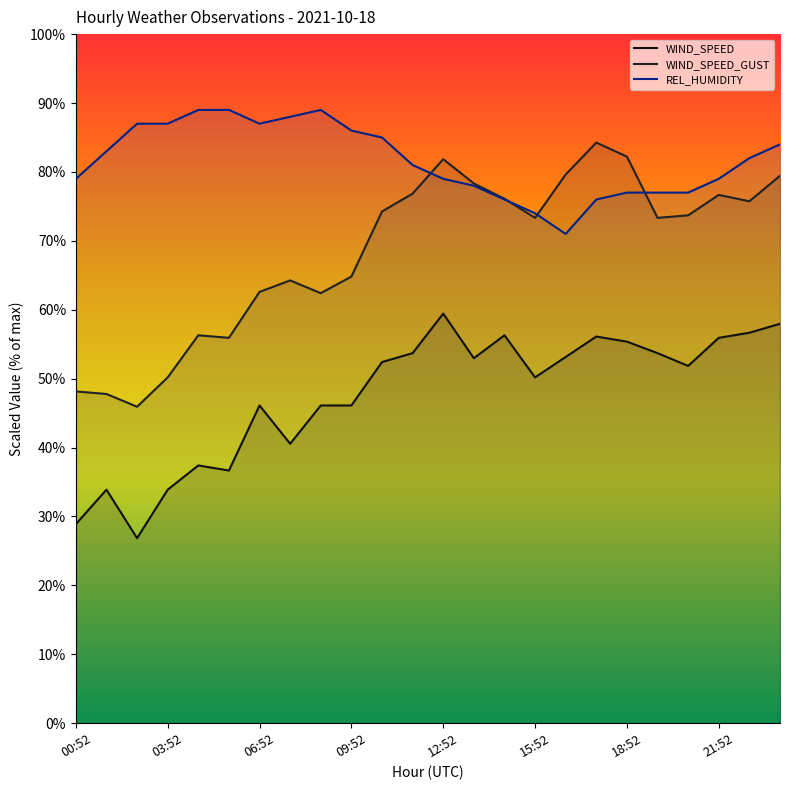

How many data points in REL_HUMIDITY are less than 82?

12